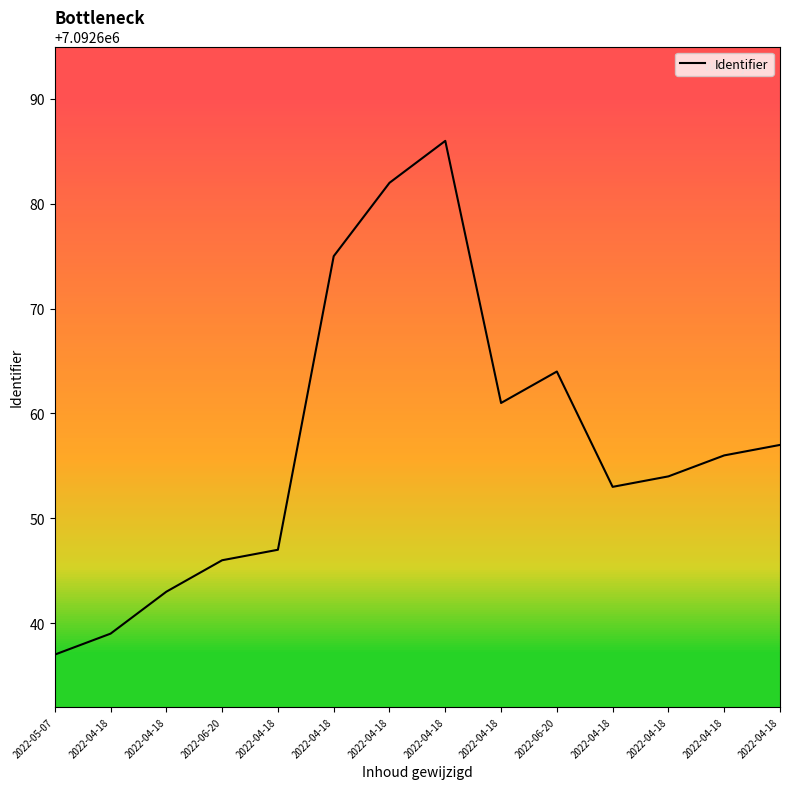

Where is the first local minimum?

2022-04-18